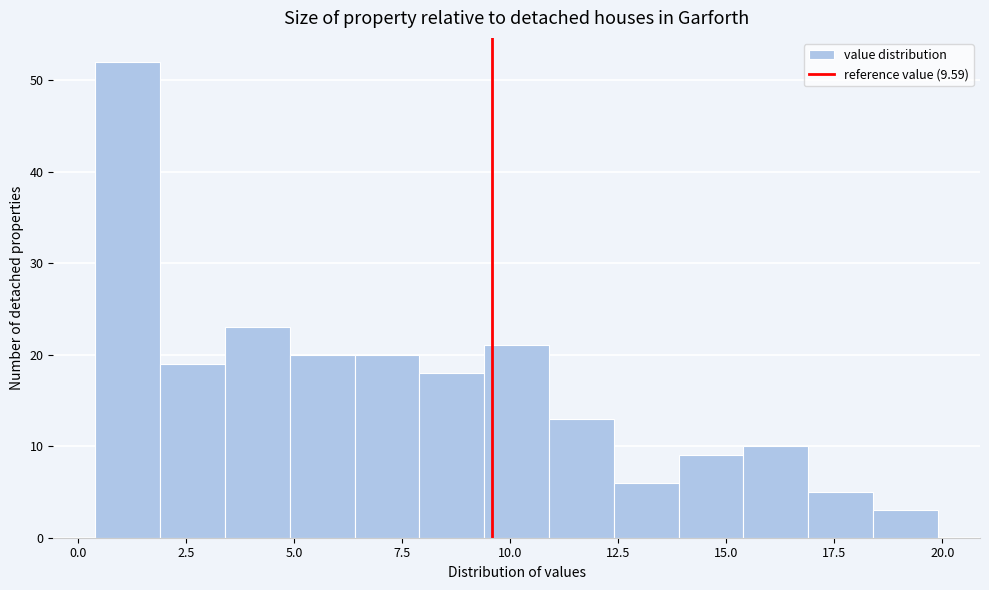

Read against the x-axis, roughly where is the centre of the tallest bar?

1.0